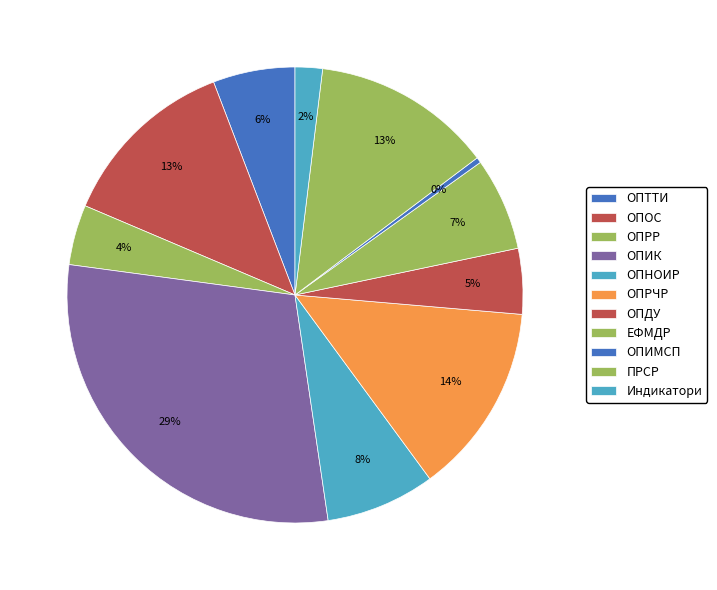

True or false: Индикатори accounts for 16% of the total.

False